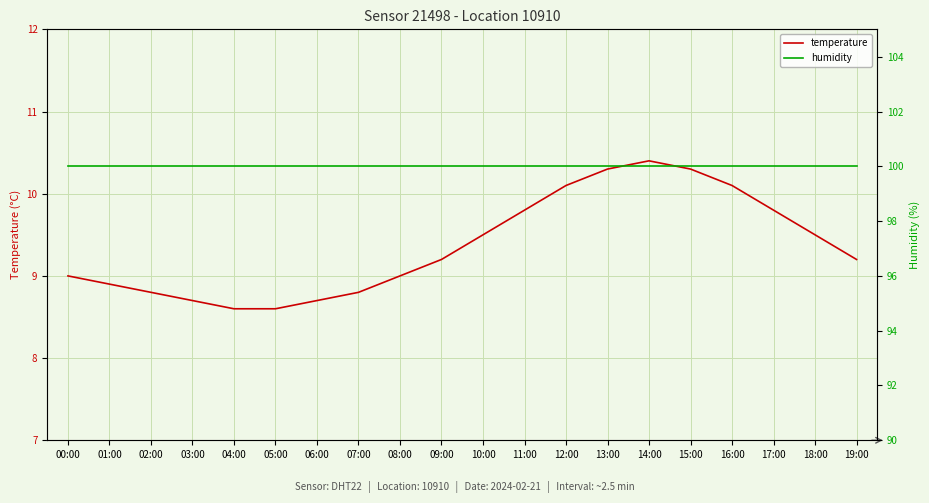

What is the sum of the temperature values at 01:00 and 02:00?

17.7